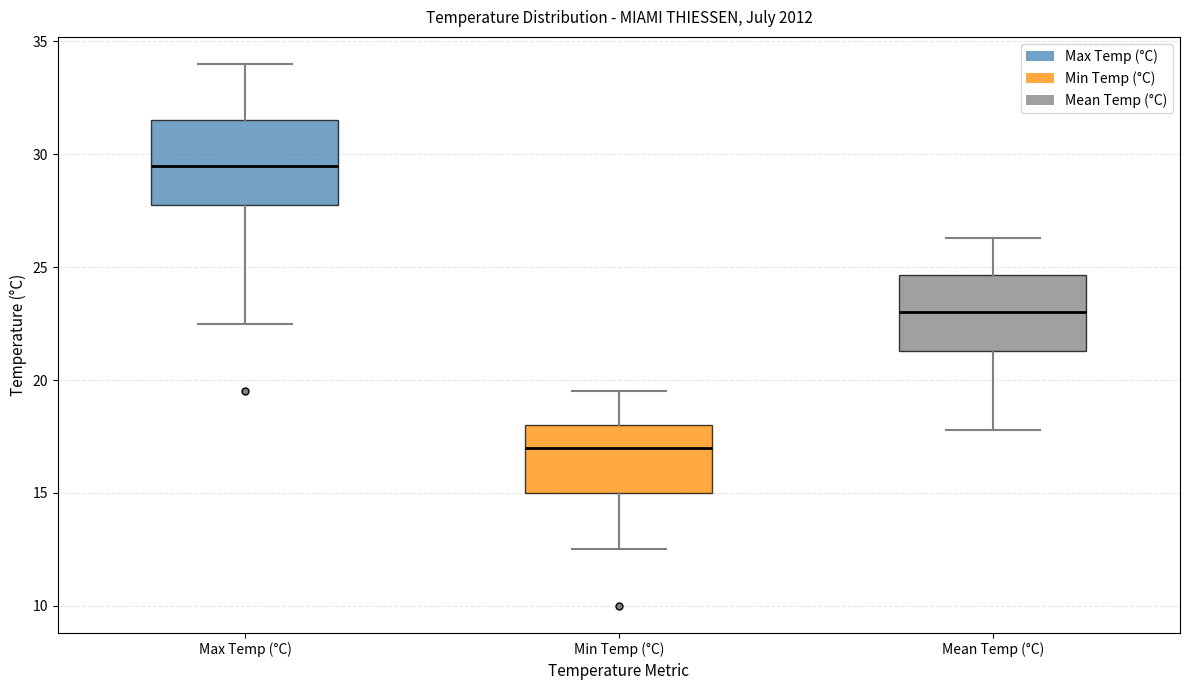

Reading left to right, transcribe this box plot: for each box, give where its median line is, the range the box spans, and where its two whiskers end, as read against the y-axis. The values are not printed on the chart, so give them approximately, as read against the axis.

Max Temp (°C): median 29.5, box 28.0 to 31.5, whiskers 22.5 to 34.0
Min Temp (°C): median 17.0, box 15.0 to 18.0, whiskers 12.5 to 19.5
Mean Temp (°C): median 23.0, box 21.5 to 24.5, whiskers 18.0 to 26.5